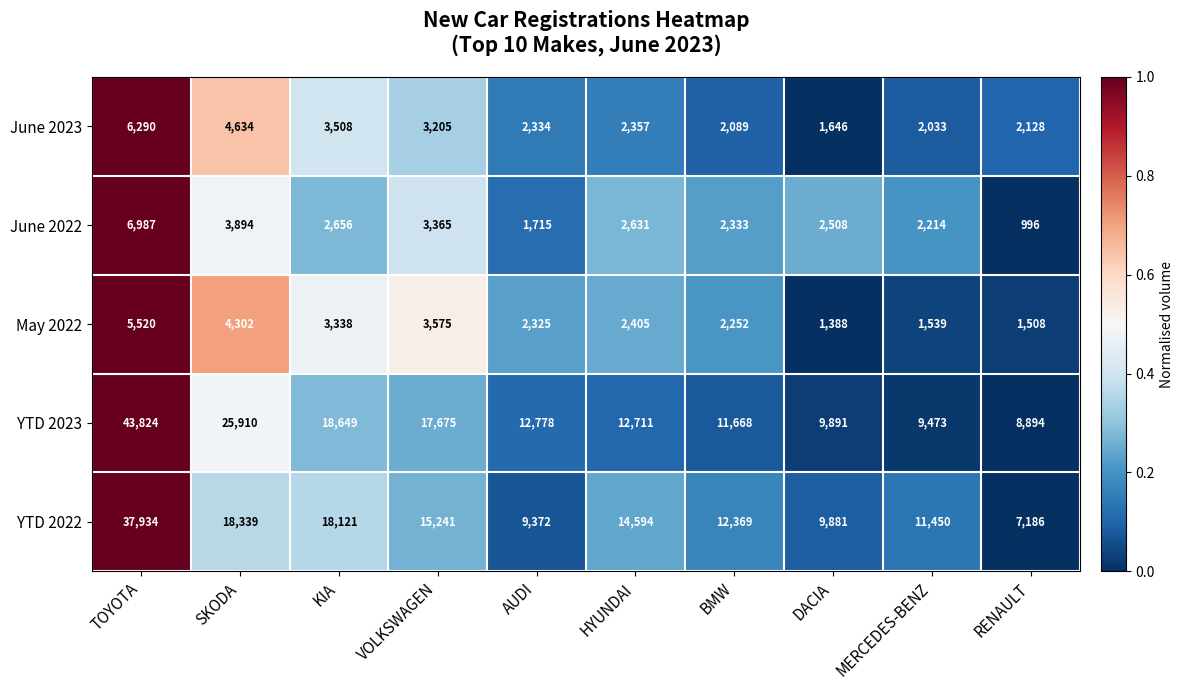

Which series has the largest range (max minus min)?

YTD 2023